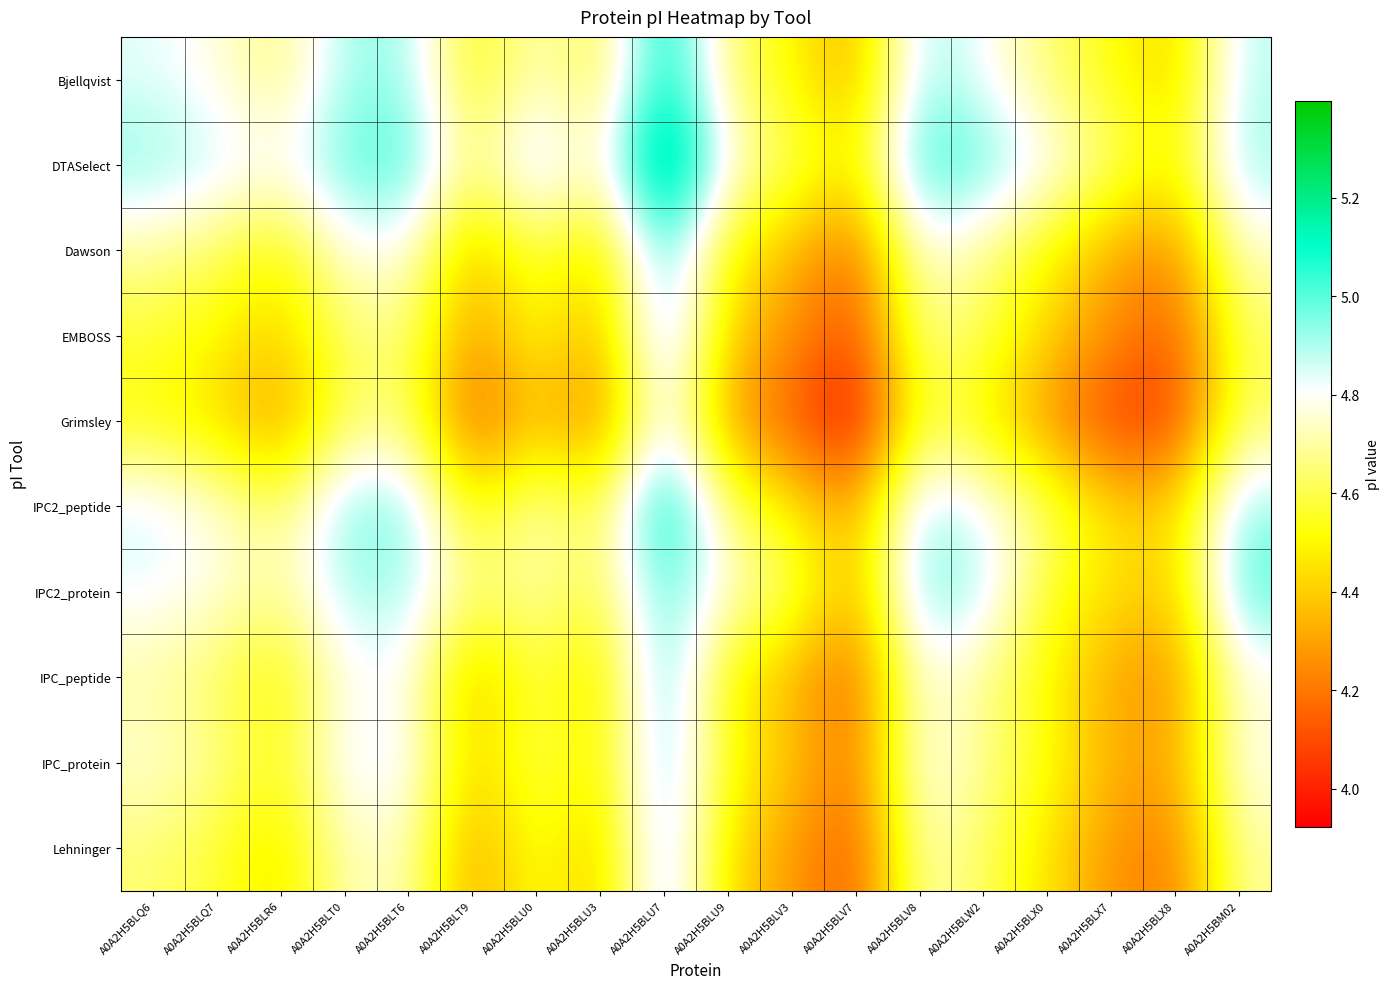

At which category is the sum across all series the highest?

A0A2H5BLU7